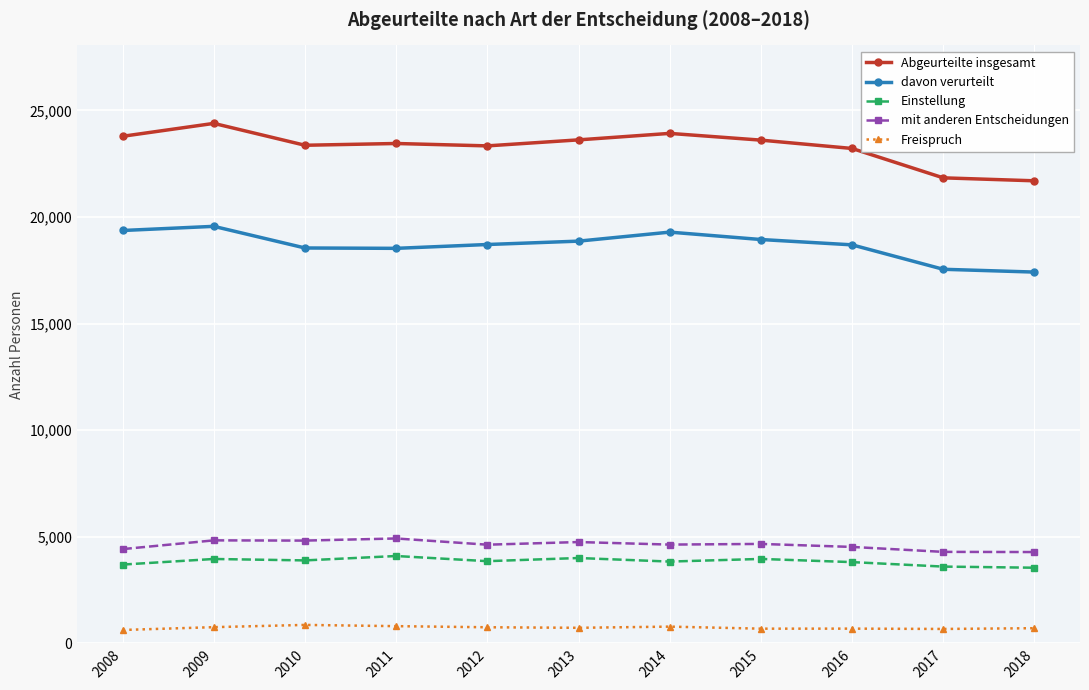

How many data points in mit anderen Entscheidungen are less than 4631?

5